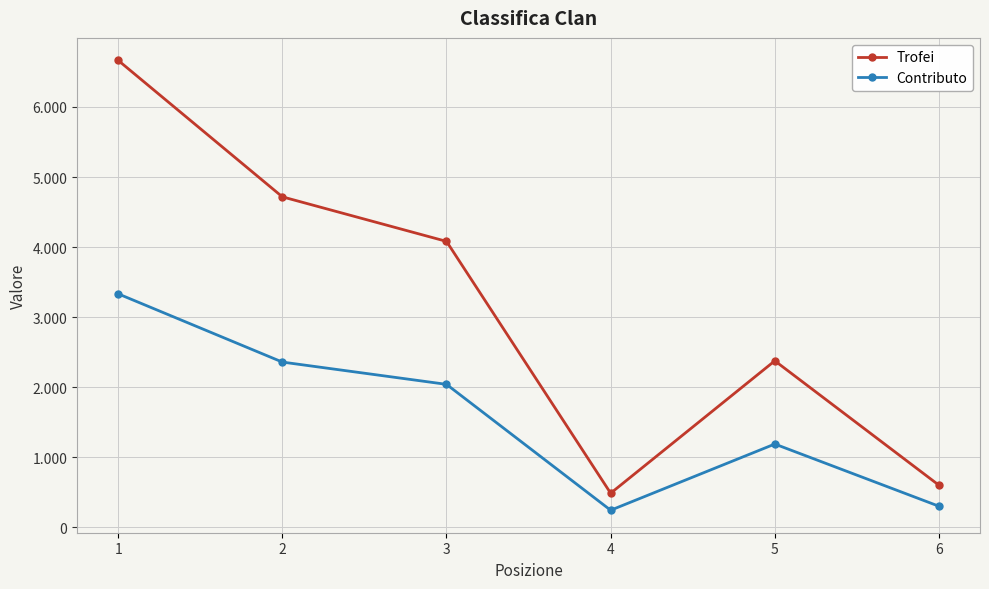

Which has a higher value, 4 or 3?

3